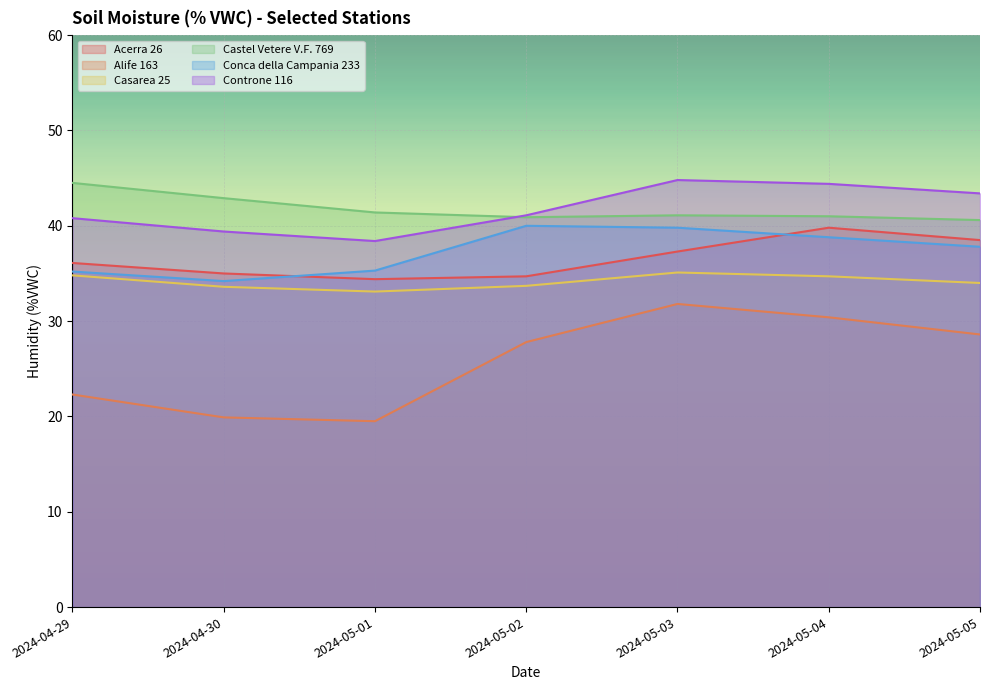

What is the average value of the Controne 116 series?

41.8